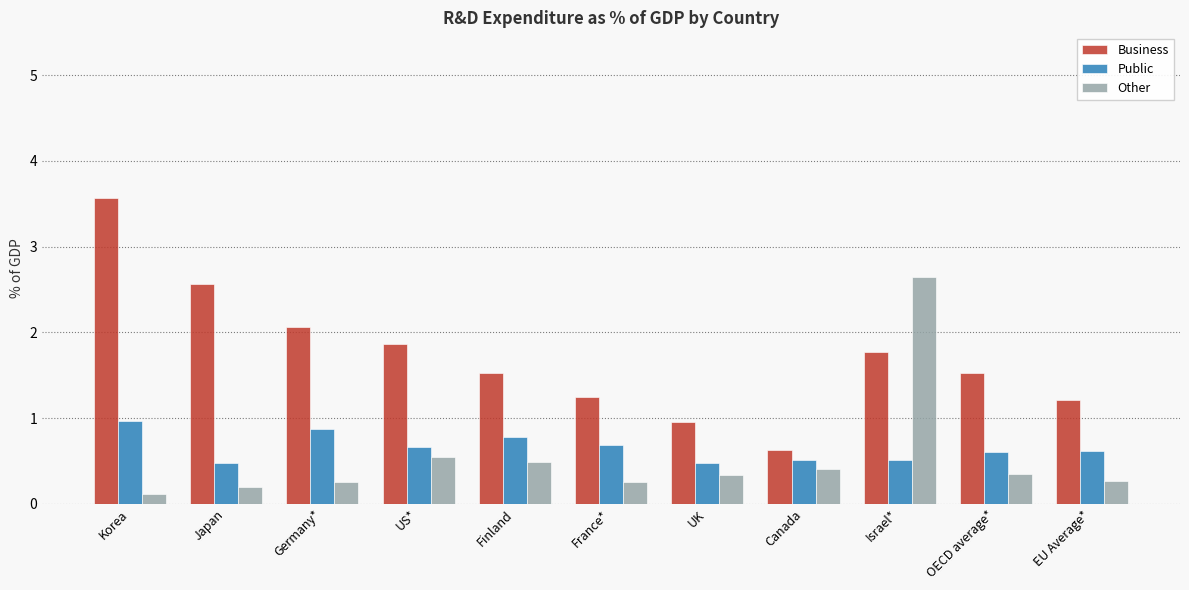

Does the chart contain stacked bars?

No